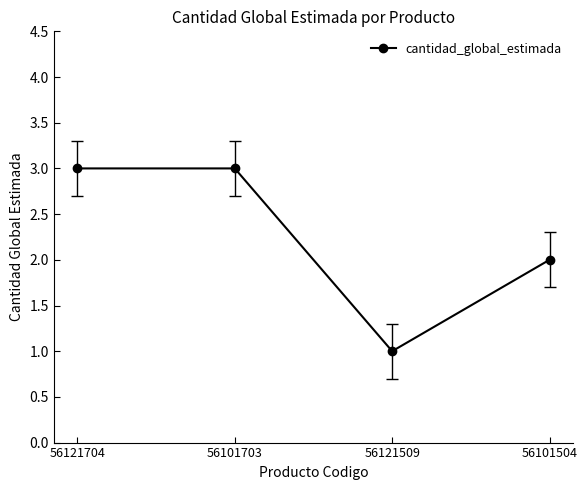

How many points are lower than both their immediate neighbors (excluding endpoints)?

1